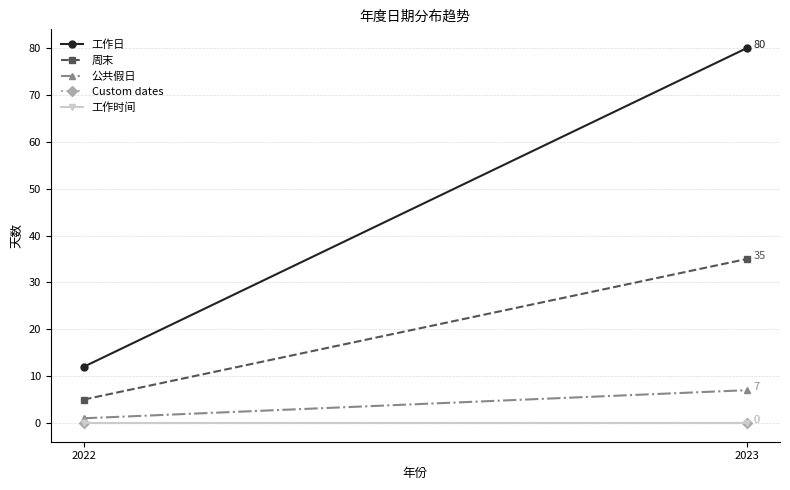

How many lines are shown in the chart?

5